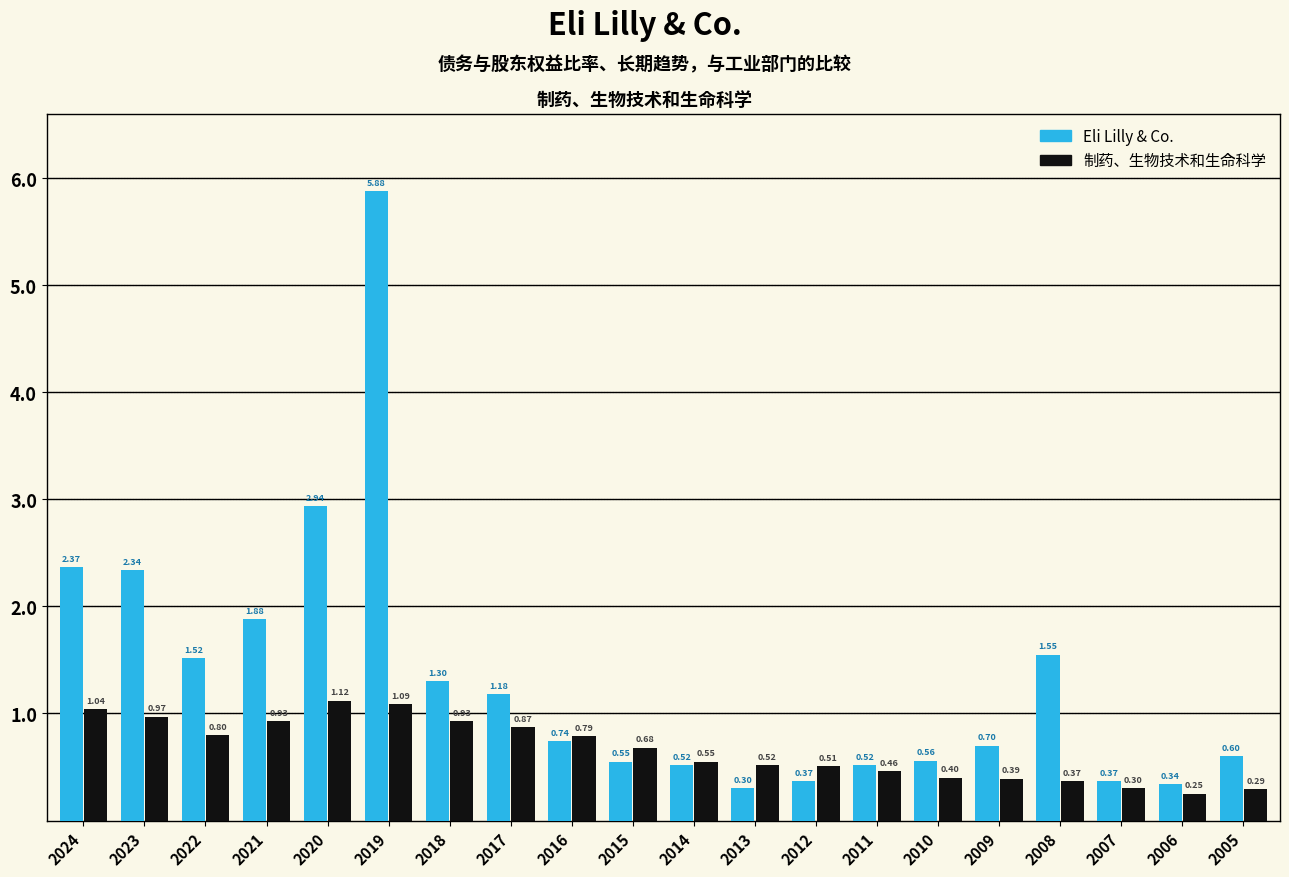

What is the difference between the maximum and second lowest values in the 制药、生物技术和生命科学 series?

0.8